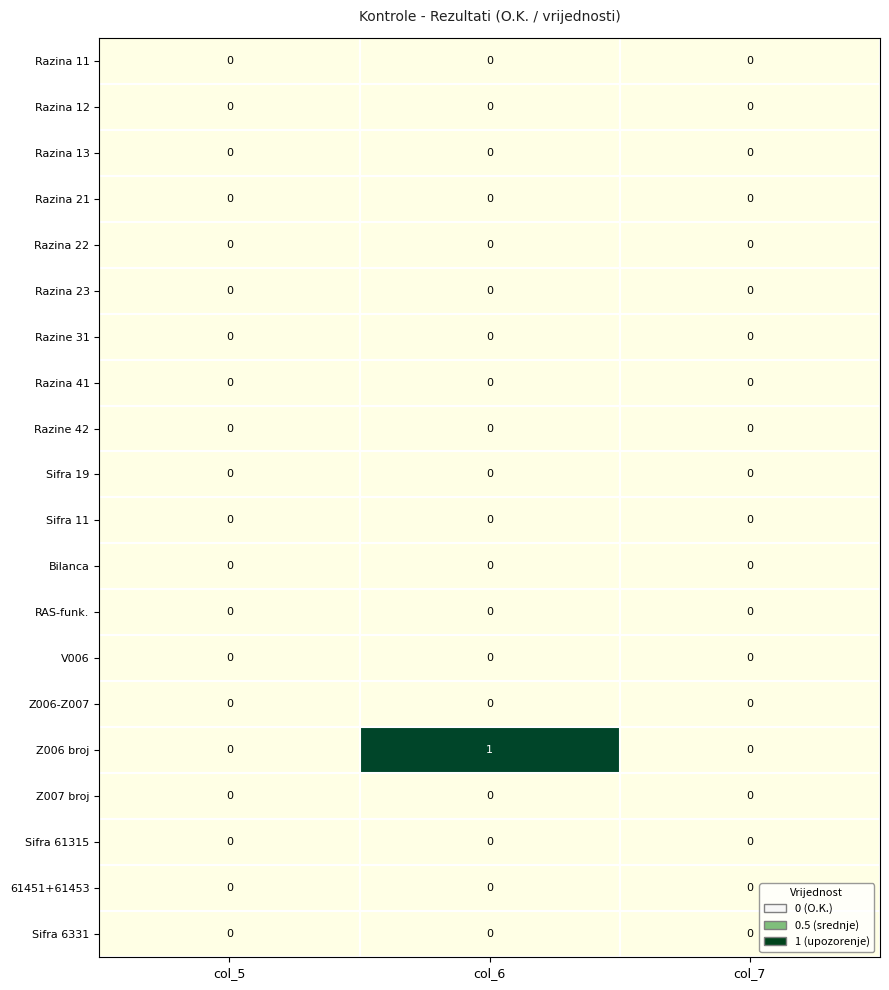

True or false: Razina 12 has a value of 0 at col_7.

True